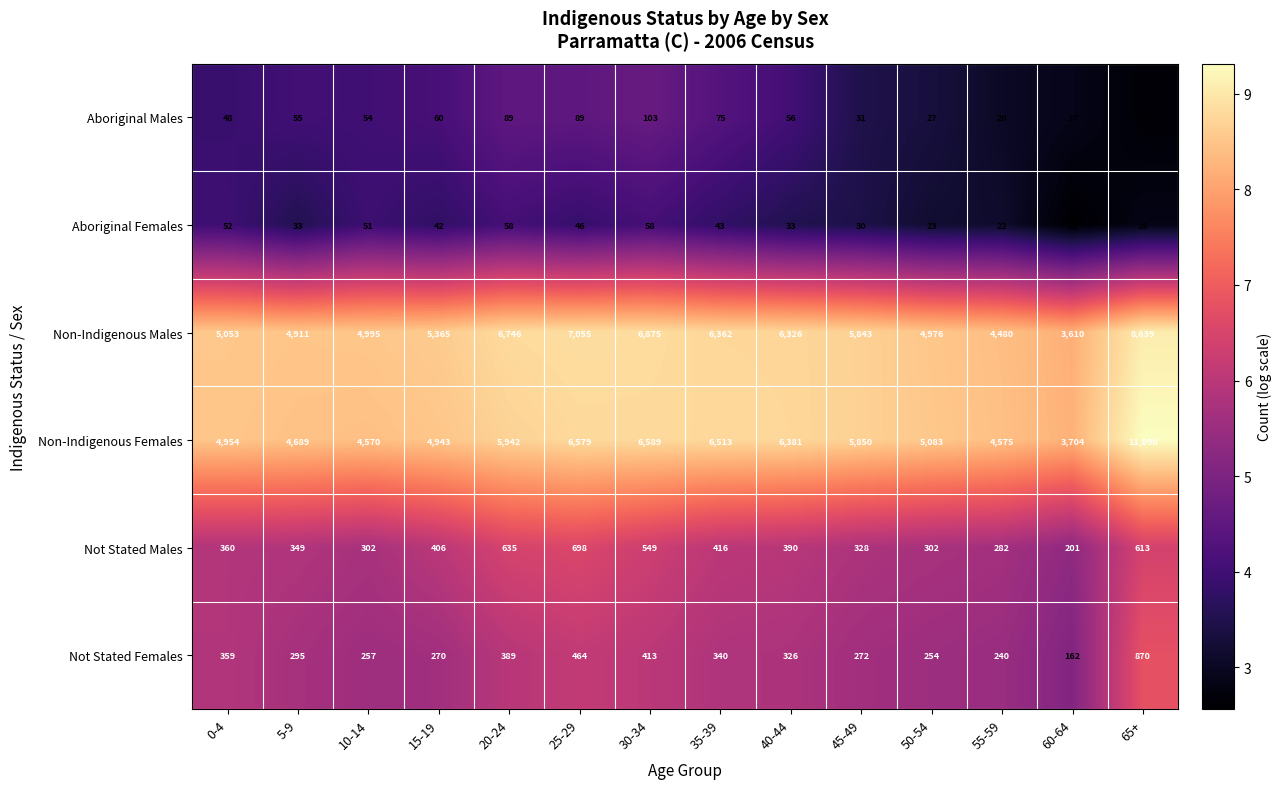

What is the total value across all series at 40-44?

13512